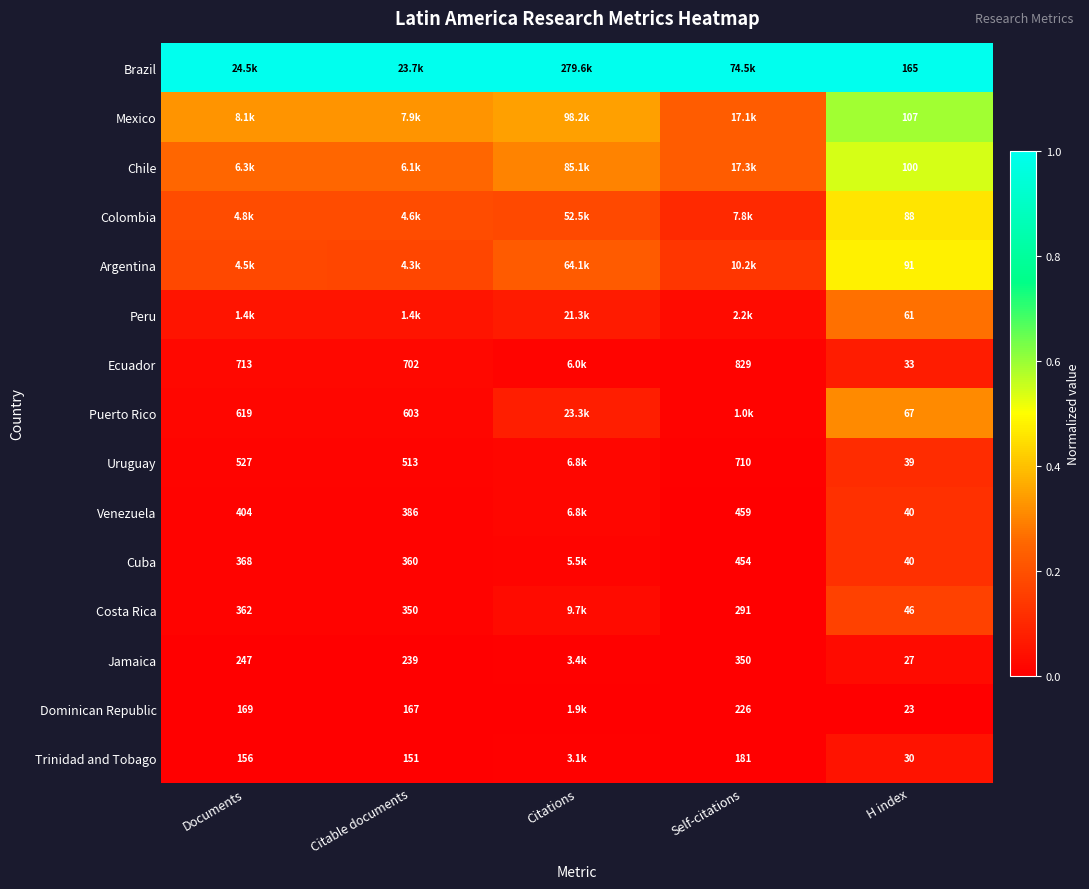

True or false: Venezuela has a value of 0.0 at Citations.

False